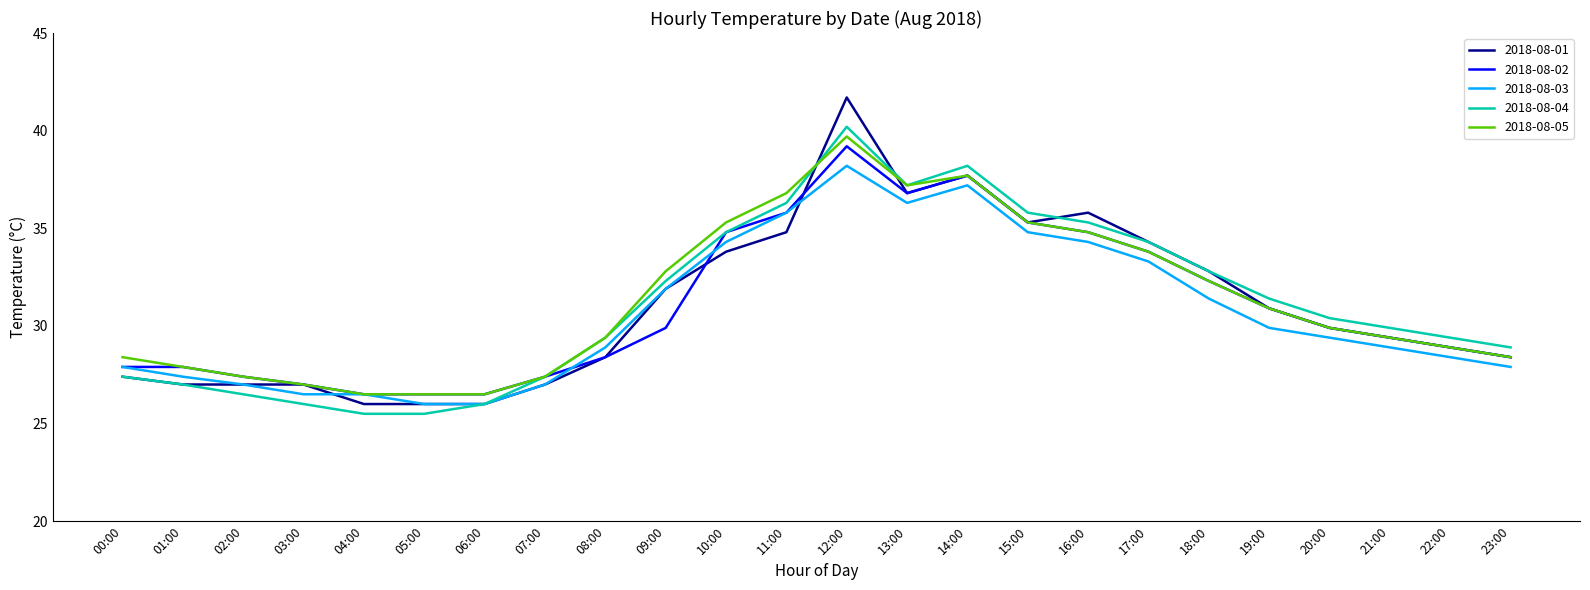

Which series changed the most between 13:00 and 15:00?

2018-08-05